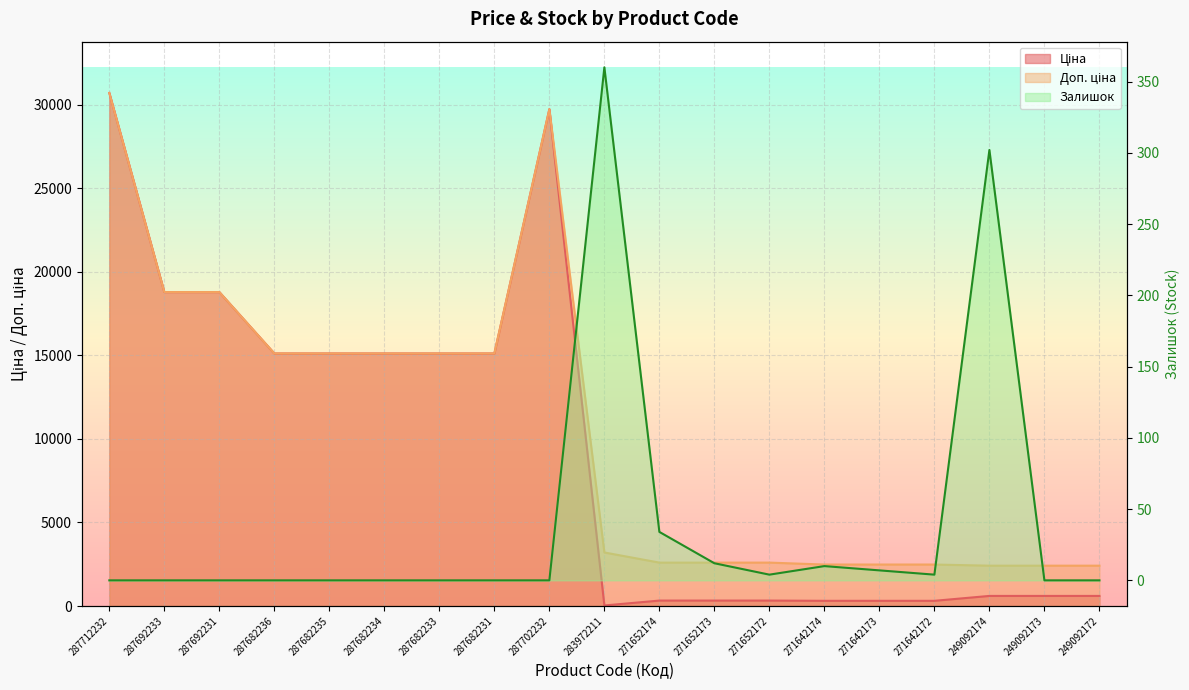

What are all the series names shown in the legend?

Ціна, Доп. ціна, Залишок